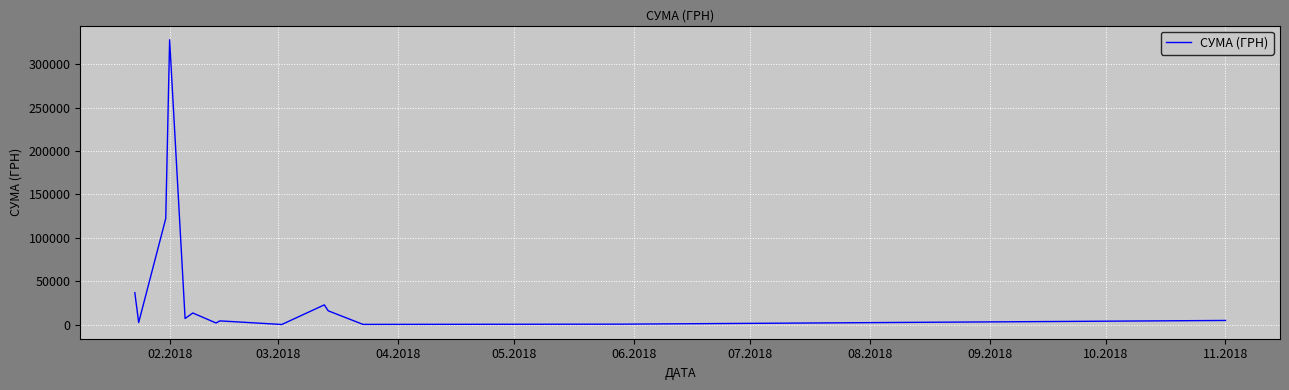

What is the maximum value shown in the chart?

328280.4